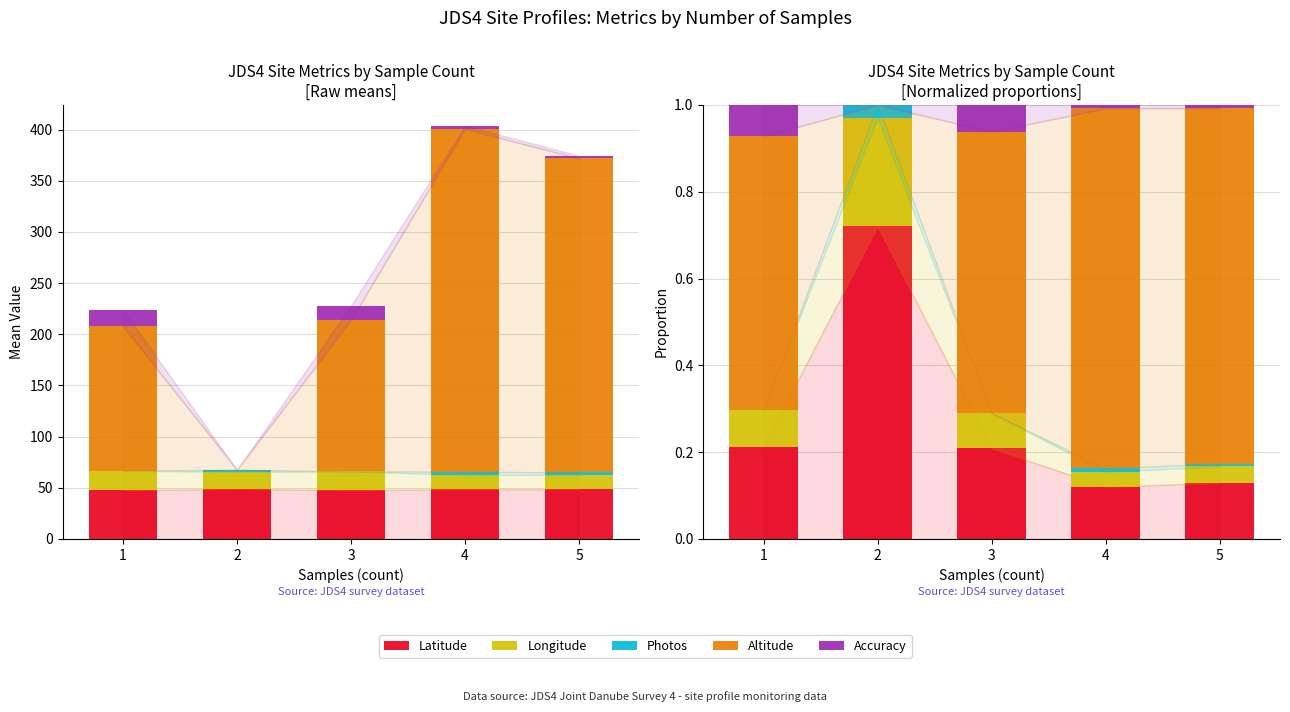

Rank the series at 3 from lowest to highest value.

Photos, Accuracy, Longitude, Latitude, Altitude